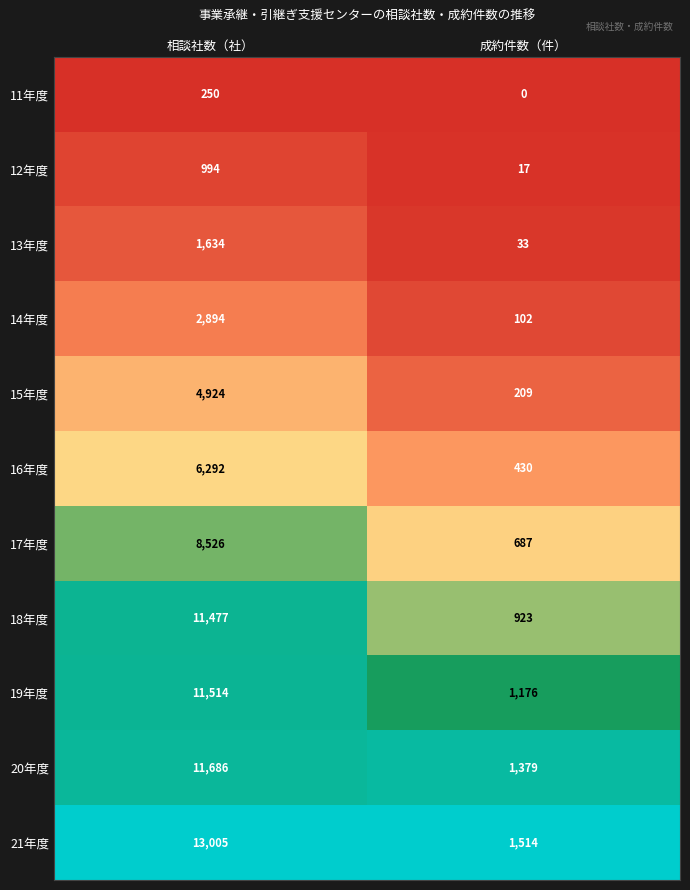

What is the sum of all 16年度 values?

6722